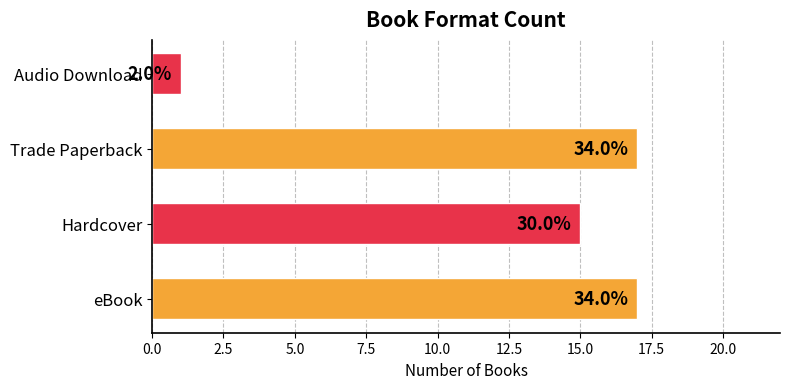

What is the sum of all values?

50